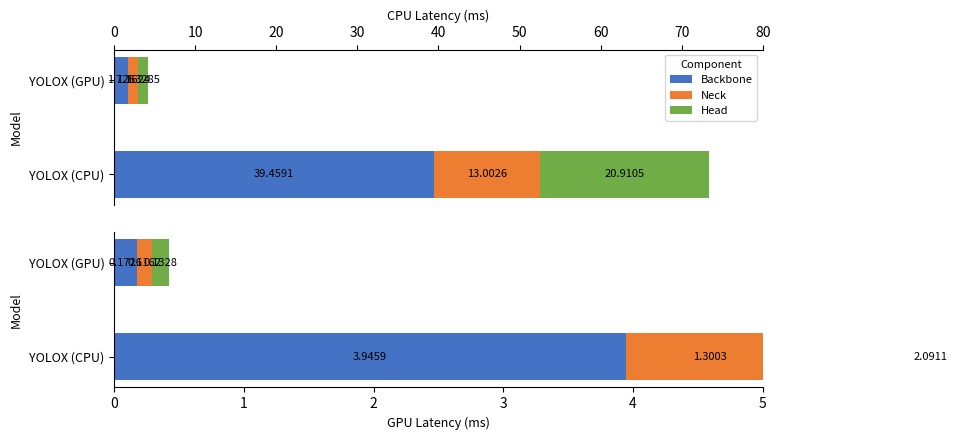

What is the value of the Head bar at the 2nd from the left?

0.1